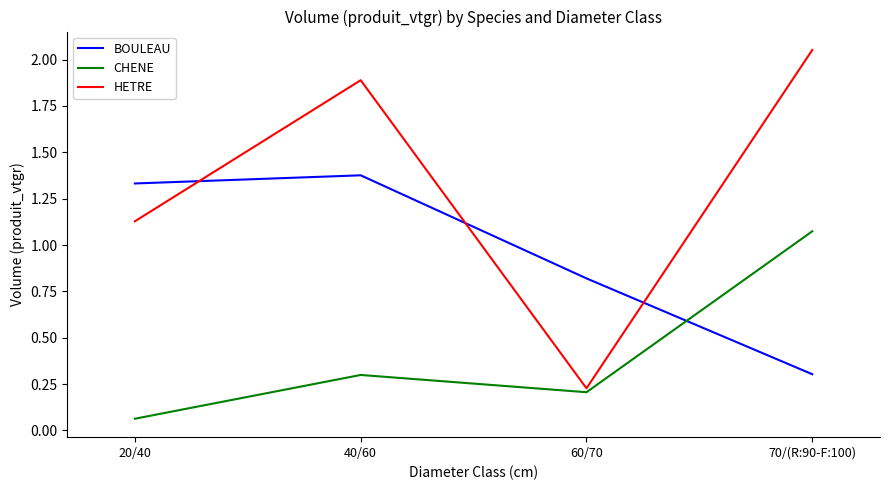

Is the value of HETRE at 40/60 greater than the value of BOULEAU at 40/60?

Yes